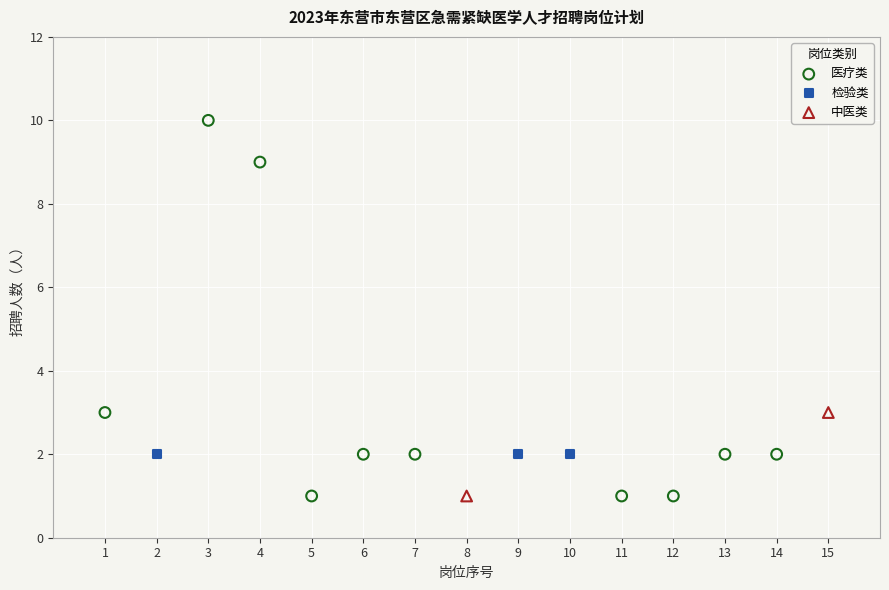

What are all the series names shown in the legend?

医疗类, 检验类, 中医类